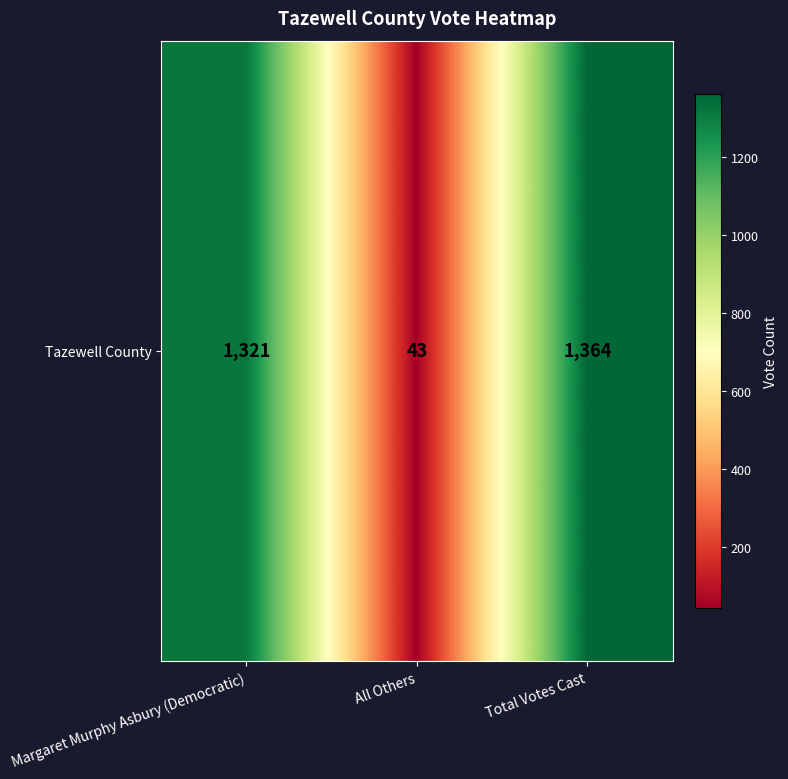

What is the average value?

909